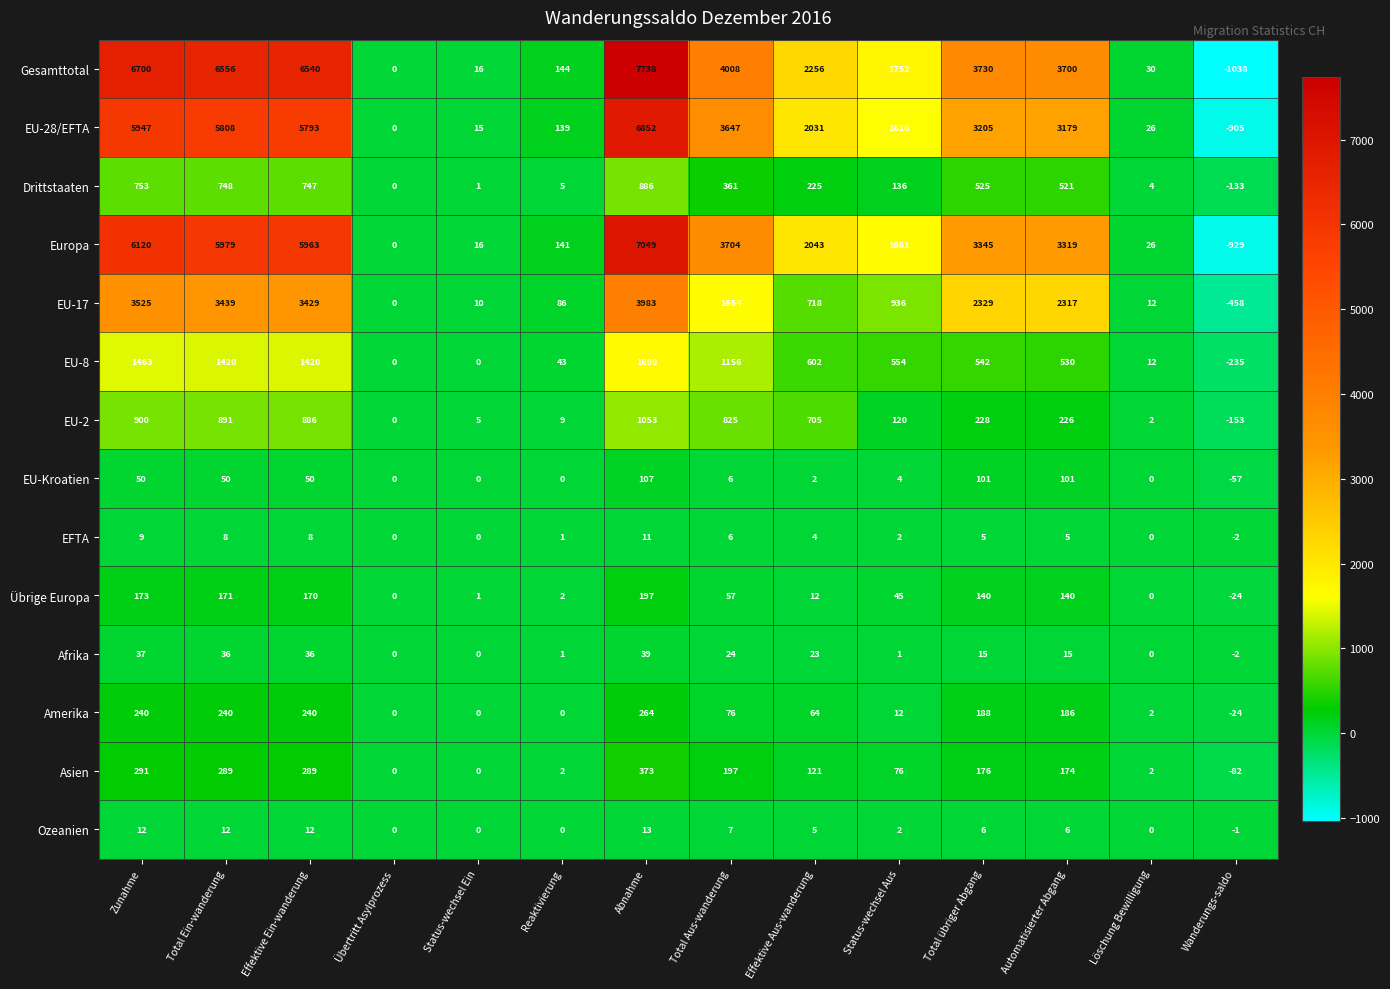

List the series in order of their peak value, lowest first.

EFTA, Ozeanien, Afrika, EU-Kroatien, Übrige Europa, Amerika, Asien, Drittstaaten, EU-2, EU-8, EU-17, EU-28/EFTA, Europa, Gesamttotal